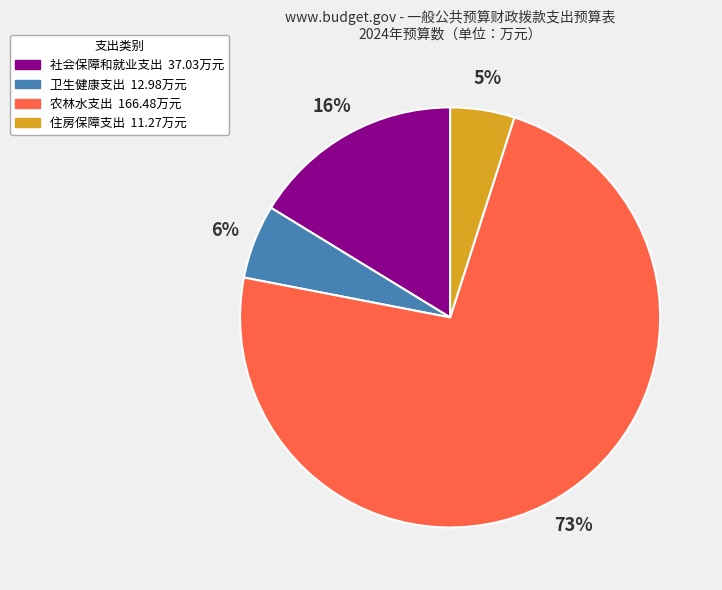

Approximately how many times larger is the value at 住房保障支出 compared to 农林水支出?

0.1